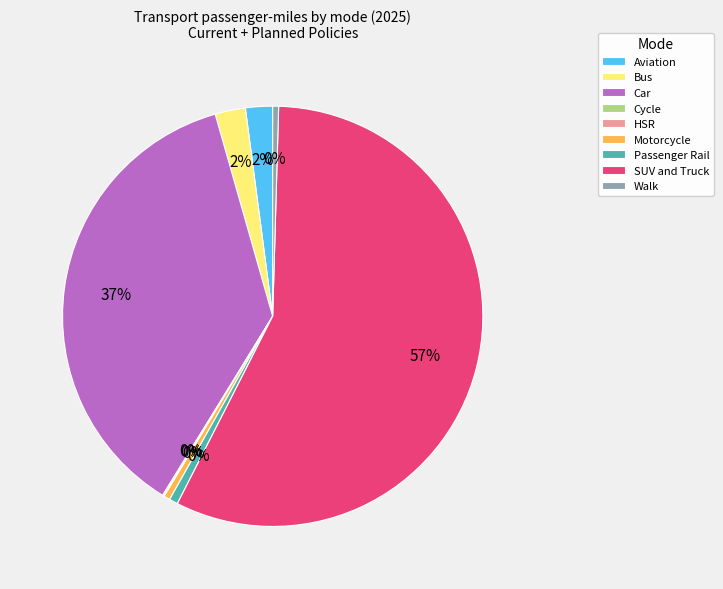

What percentage is the Aviation slice, to the nearest percent?

2%